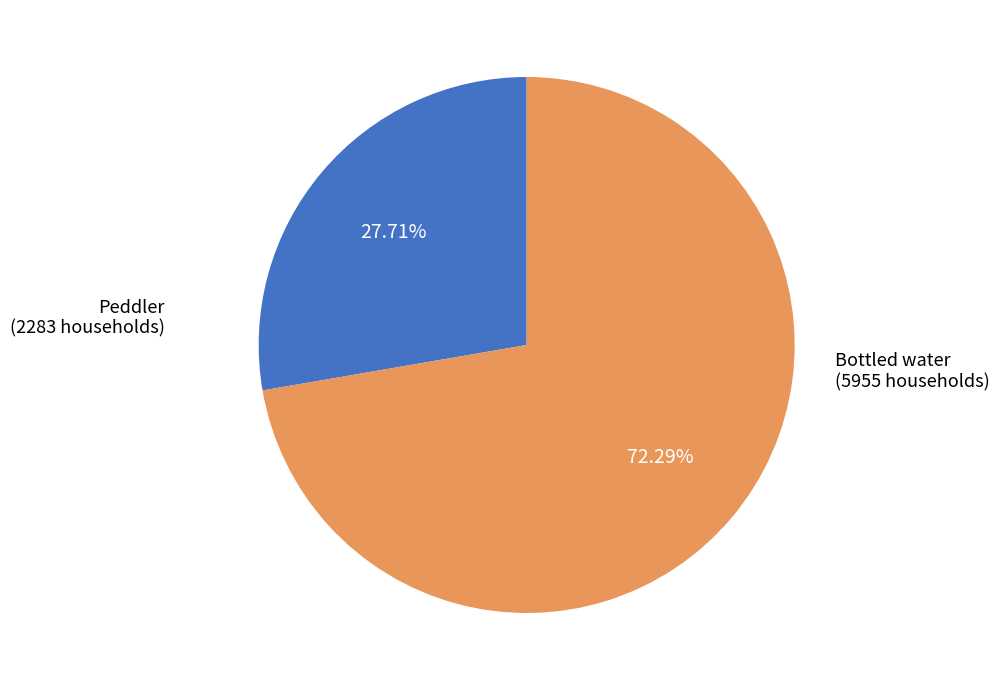

How many segments does this pie chart have?

2